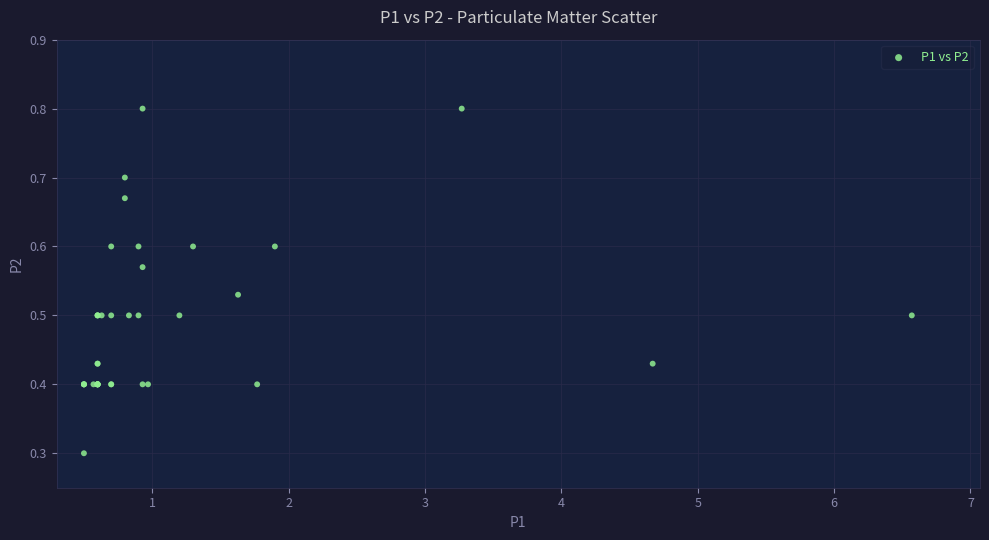

What Y value in the scatter plot is closest to 0?

0.3